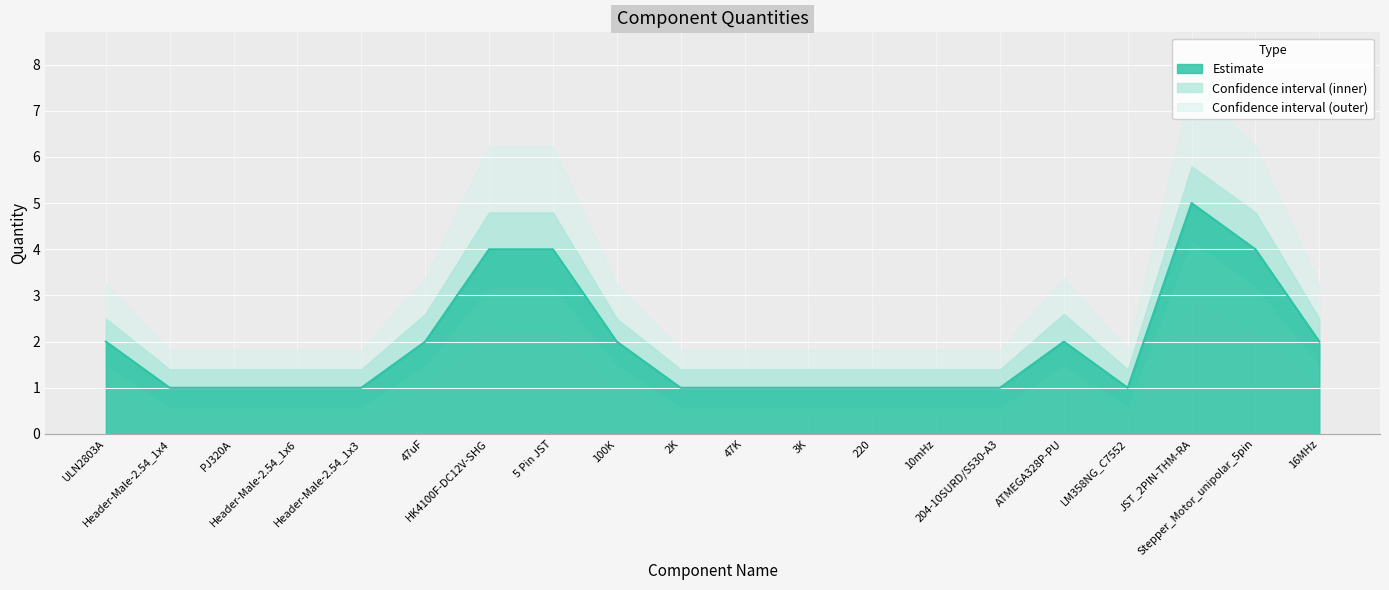

Between 47K and 220, which is larger?

47K